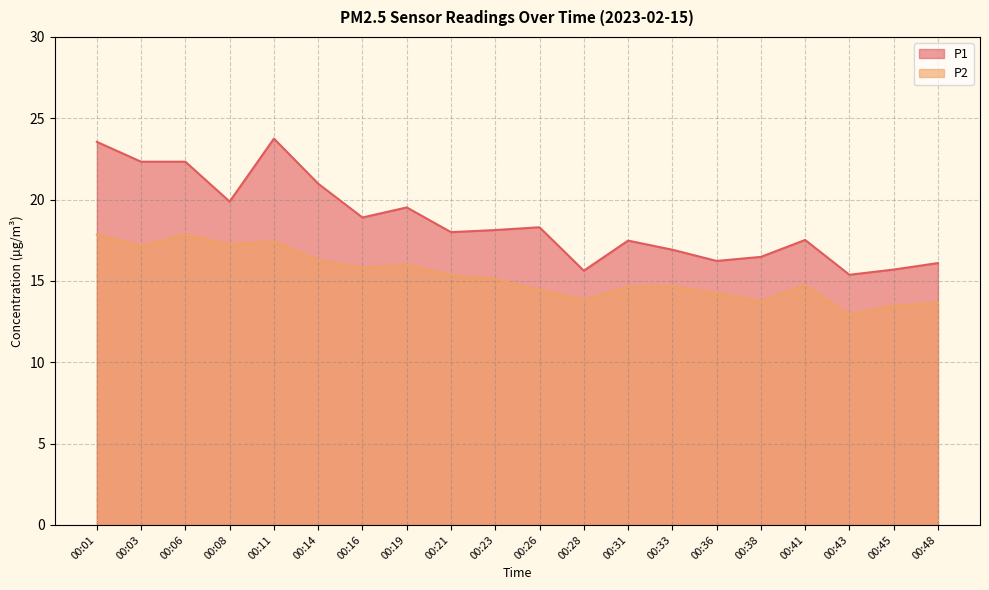

Which series has the widest spread of values?

P1